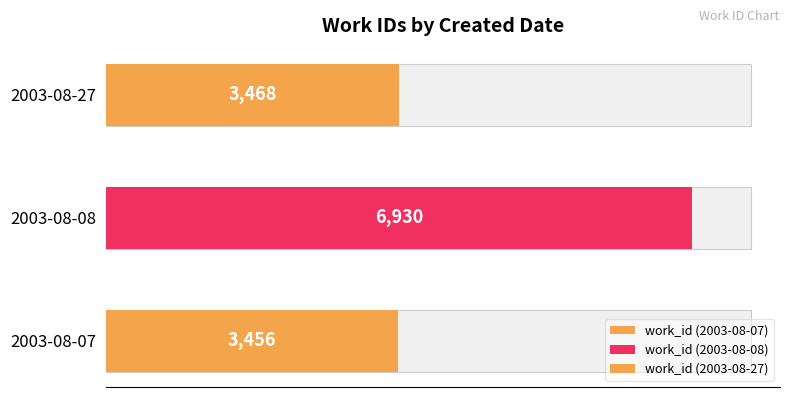

Is it true that the value at 2003-08-08 is 1478?

False